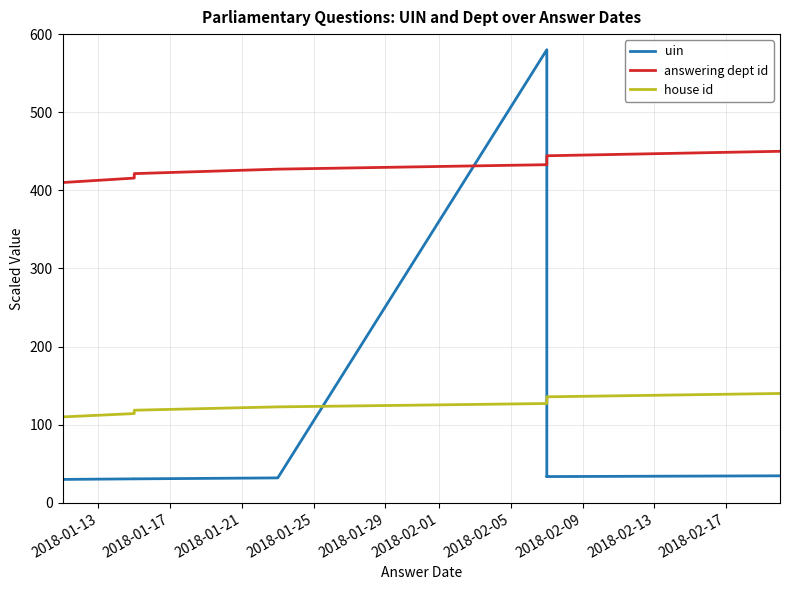

What are all the series names shown in the legend?

uin, answering dept id, house id